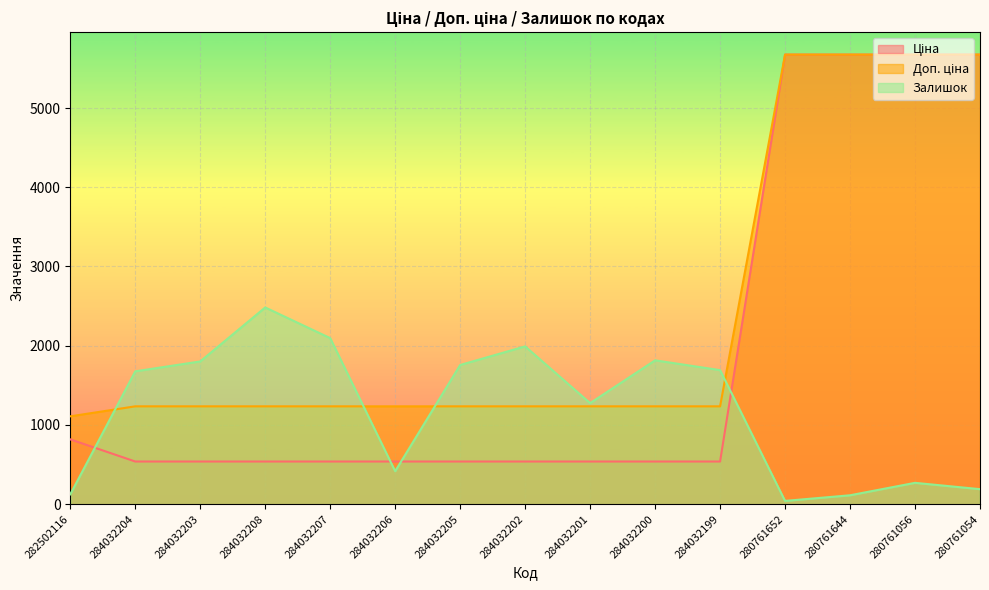

True or false: Ціна and Доп. ціна intersect in this chart.

False